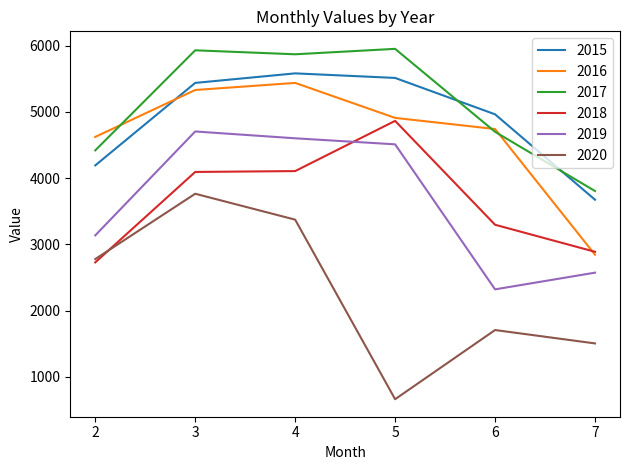

What is the greatest value displayed?

5950